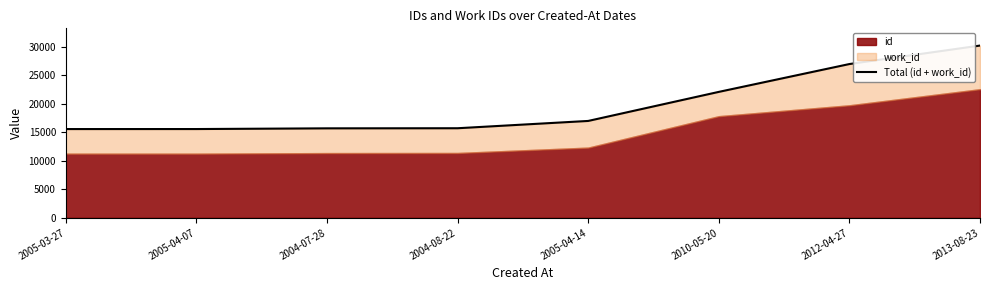

What is the sum of the values at 2013-08-23 and 2005-03-27?

45756